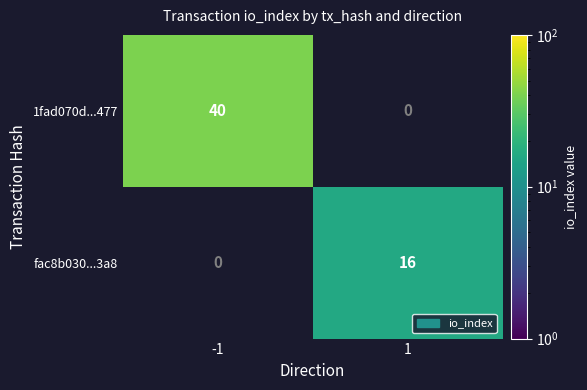

What is the maximum value shown in the chart?

40